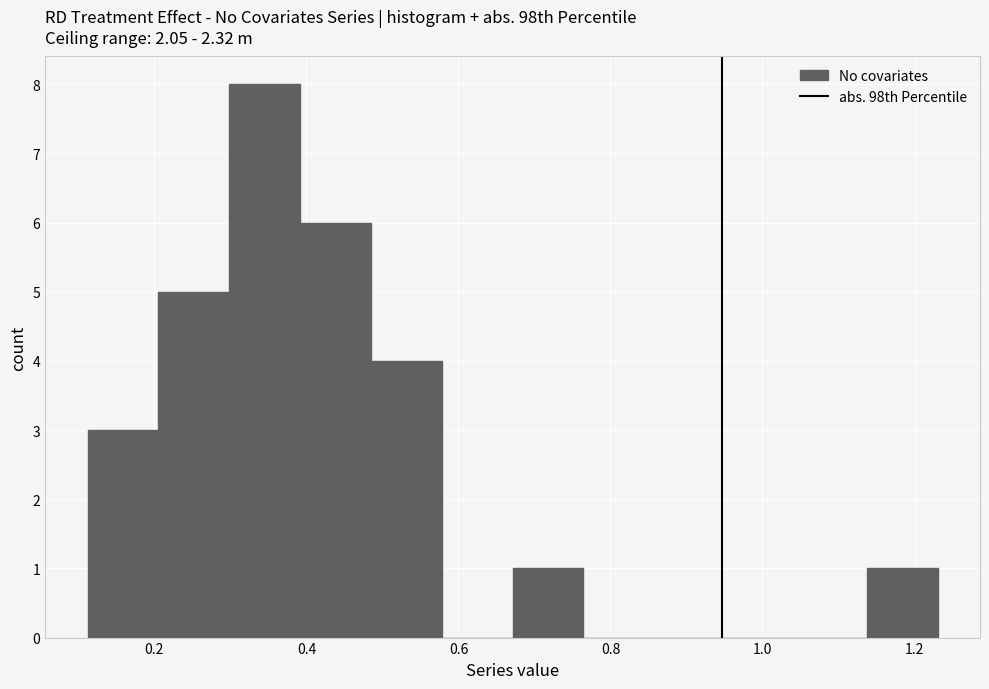

What is the height of the bar covering 0.20 to 0.30 on the x-axis? Neither the bar edges nor the heights are printed on the chart, so give them approximately, as read against the axes.

5